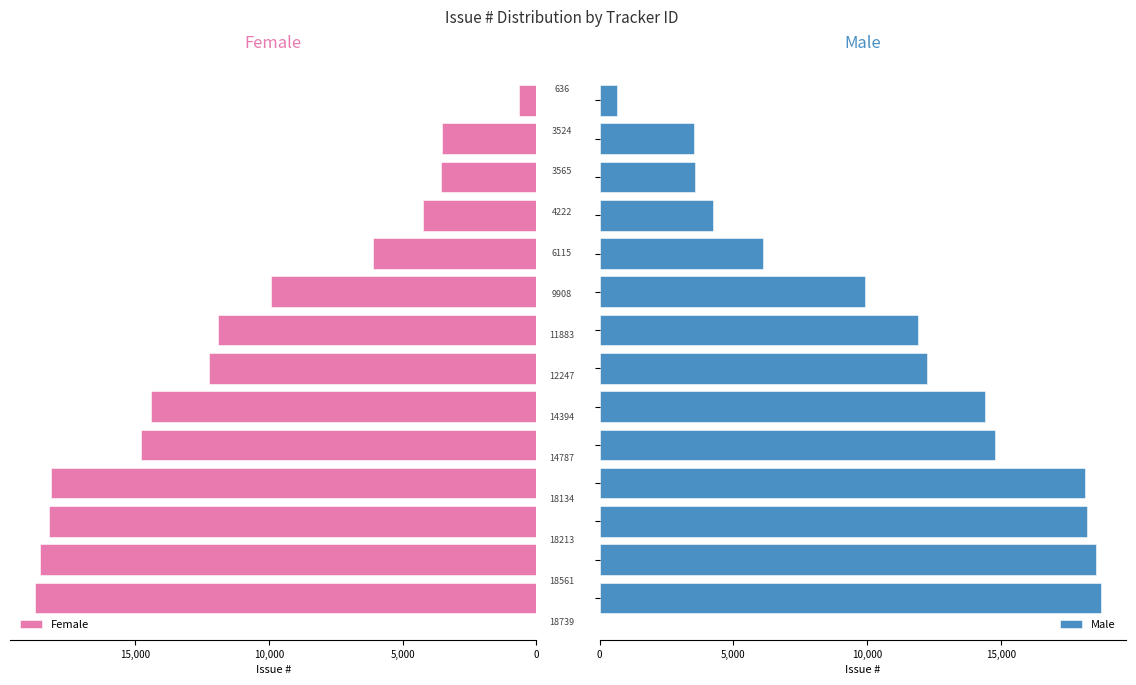

Does the chart contain stacked bars?

No